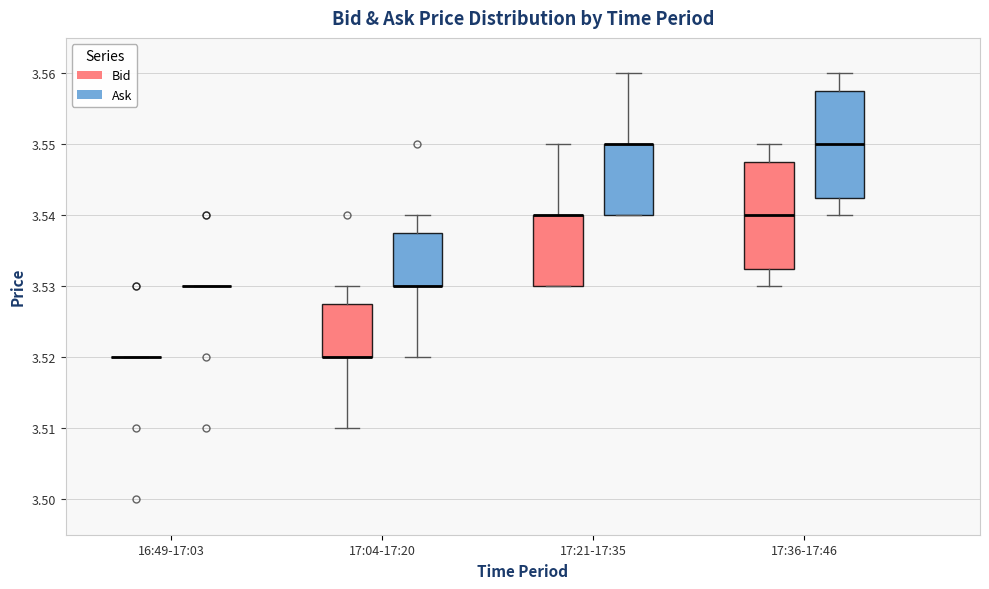

Where does the upper whisker of the box for 17:36-17:46 (Ask) end on the y-axis? The values are not printed on the chart, so give them approximately, as read against the axis.

3.560